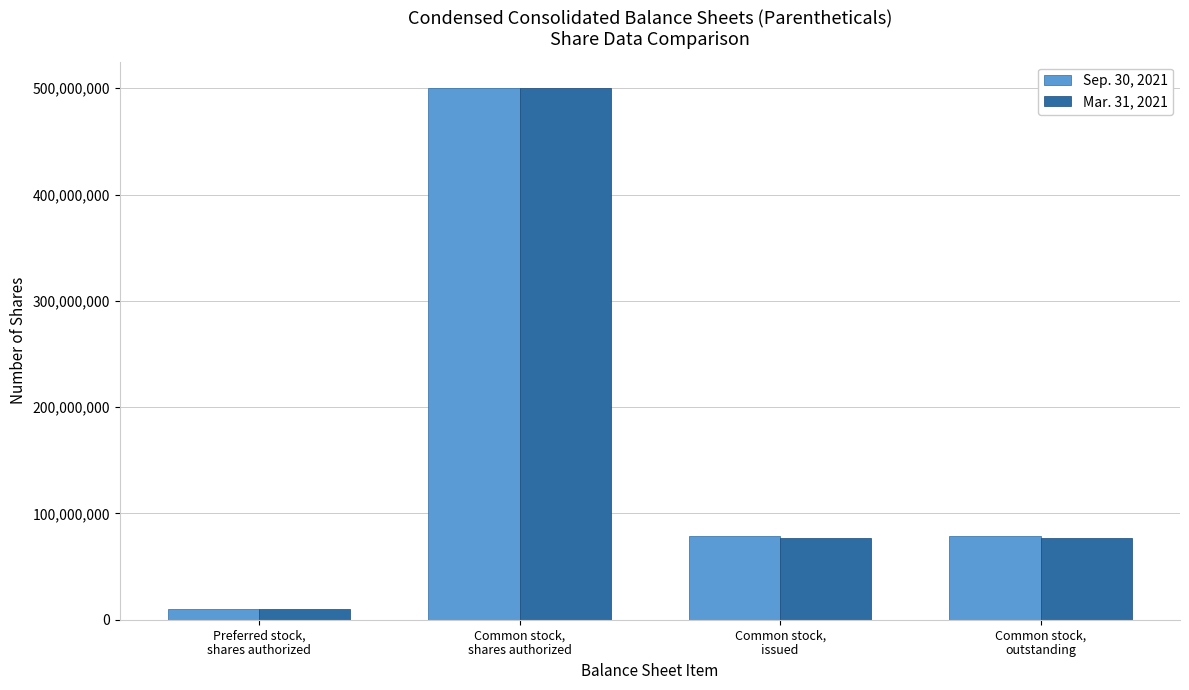

List the series in order of their overall mean, lowest first.

Mar. 31, 2021, Sep. 30, 2021